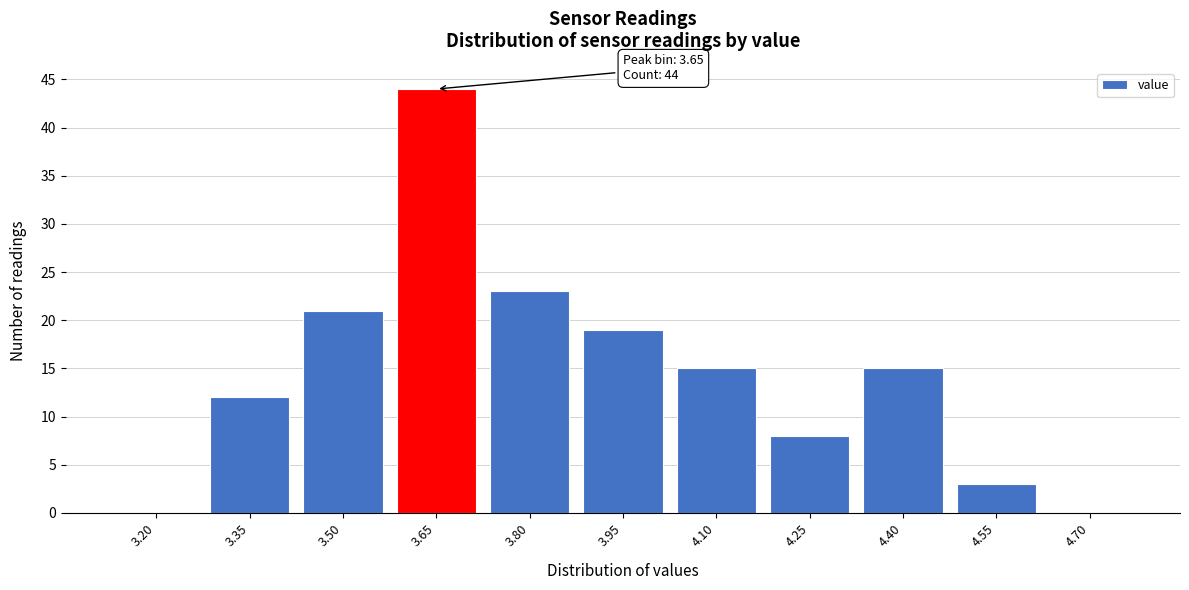

Reading left to right, transcribe all the data shown in this chart.

3.20=0	3.35=12	3.50=21	3.65=44	3.80=23	3.95=19	4.10=15	4.25=8	4.40=15	4.55=3	4.70=0